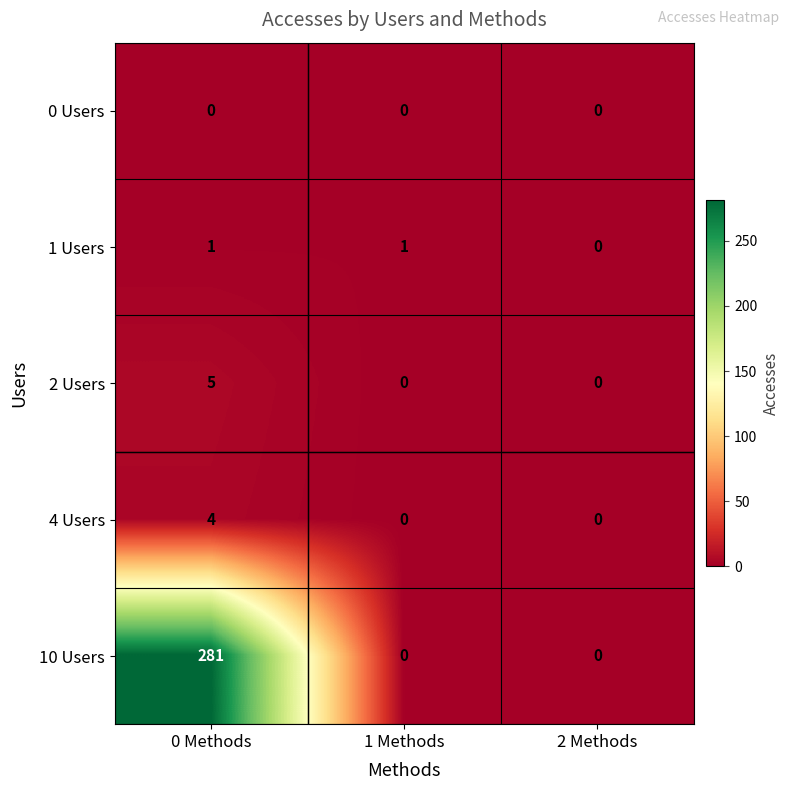

Count the number of categories in the chart.

3